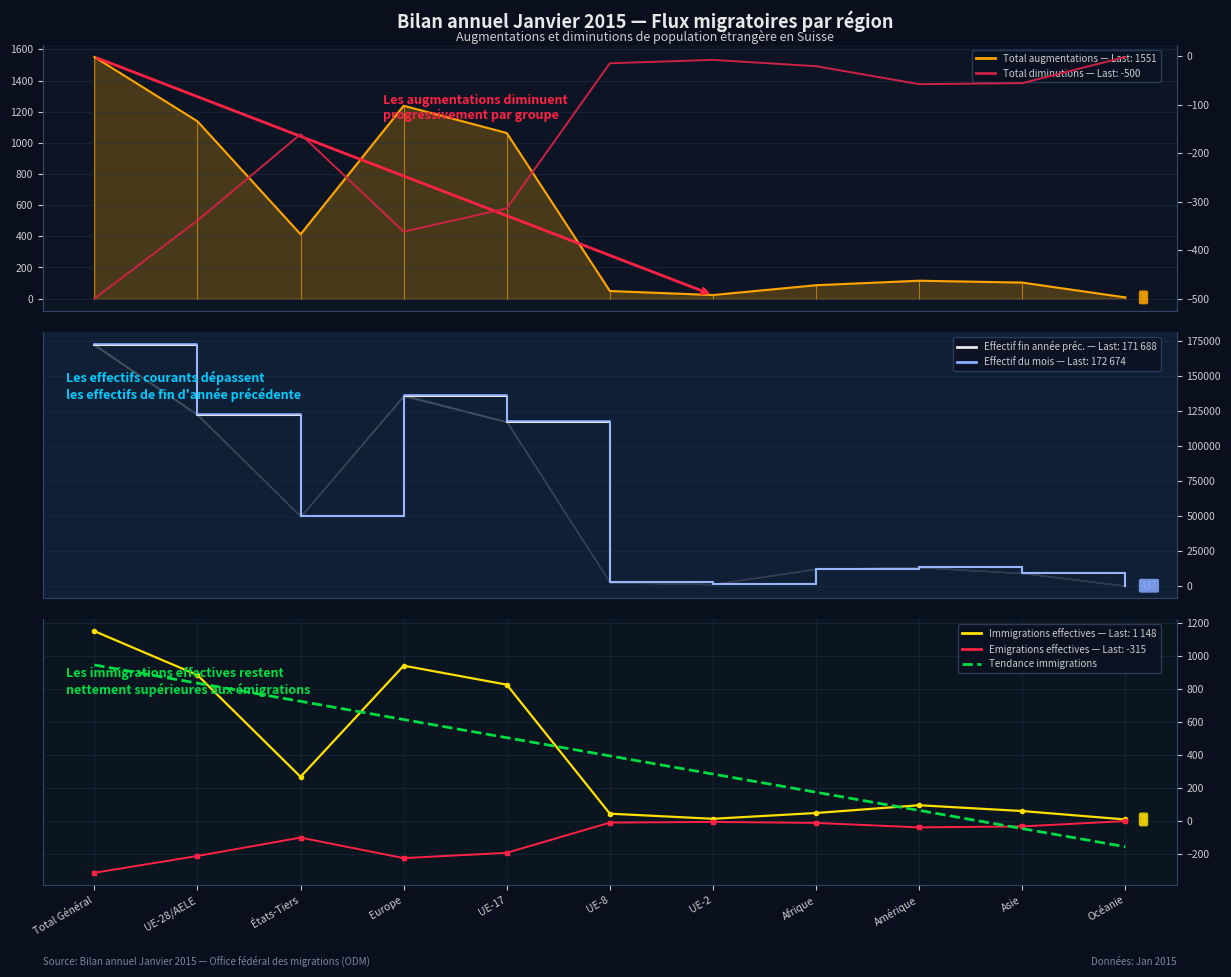

Which label corresponds to the smallest value in the chart?

Océanie